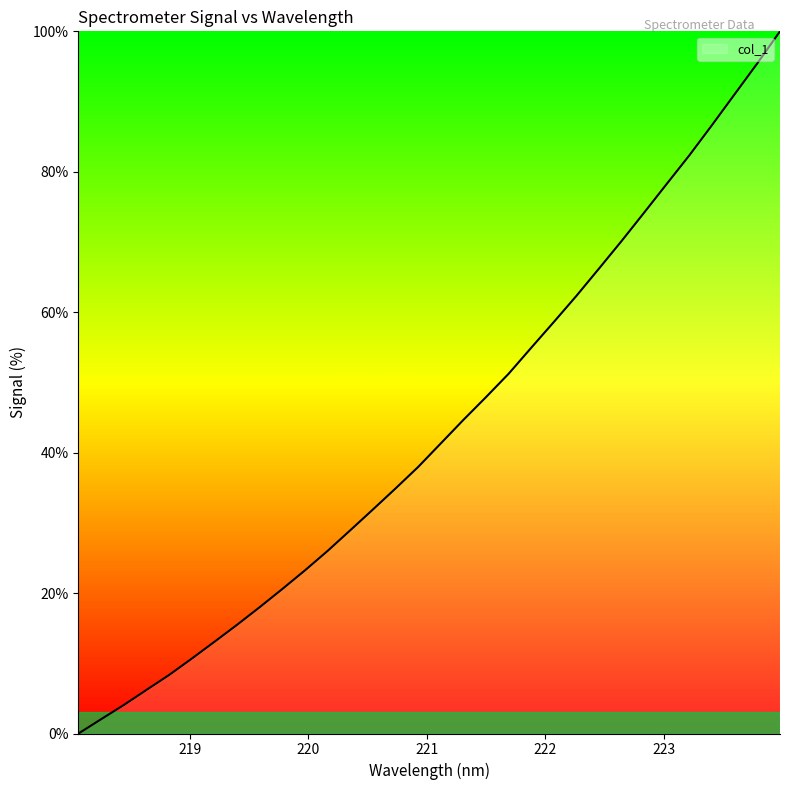

What is the maximum value shown in the chart?

100.0